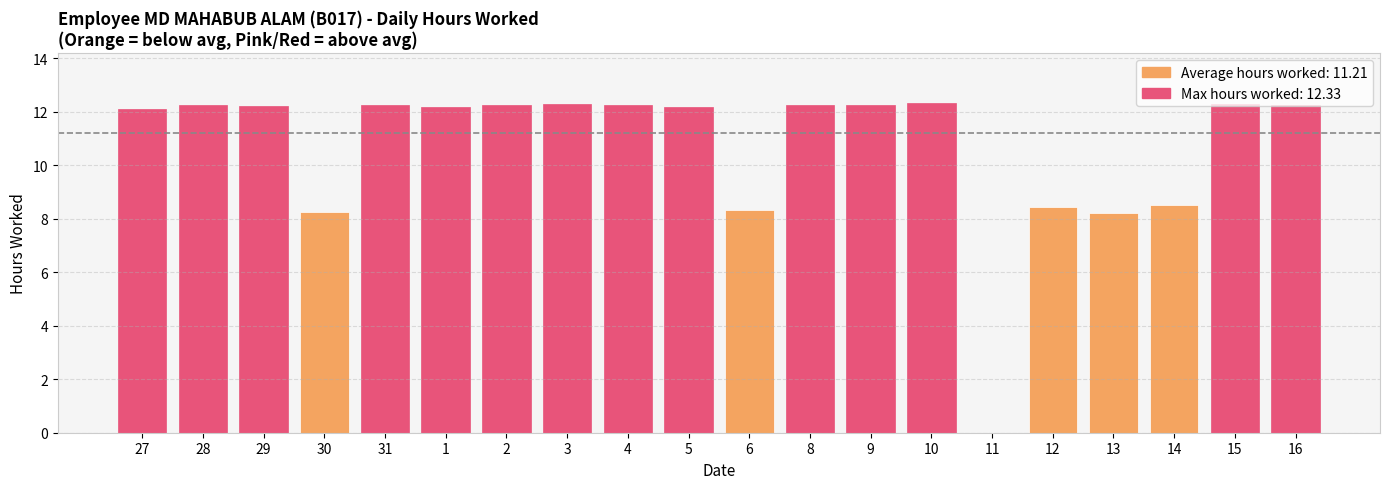

What is the sum of all values?

213.1